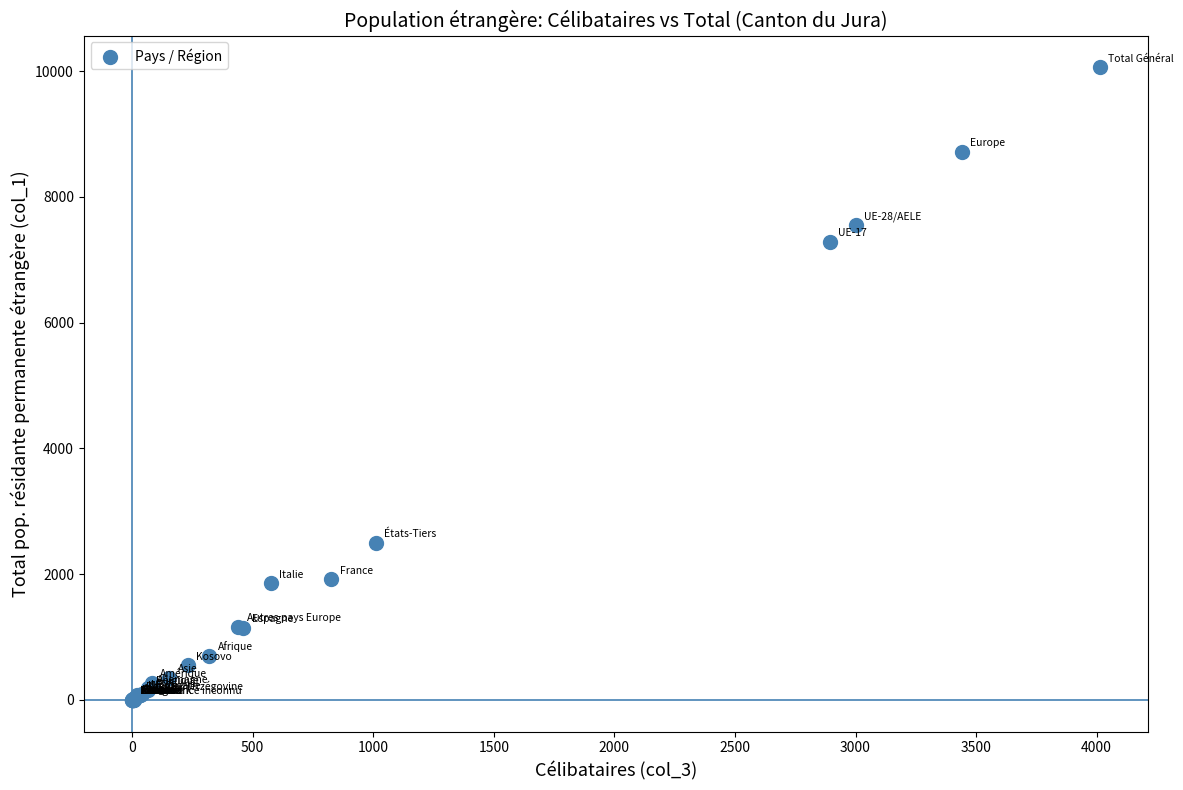

What Y value in the scatter plot is closest to 5031?

7289